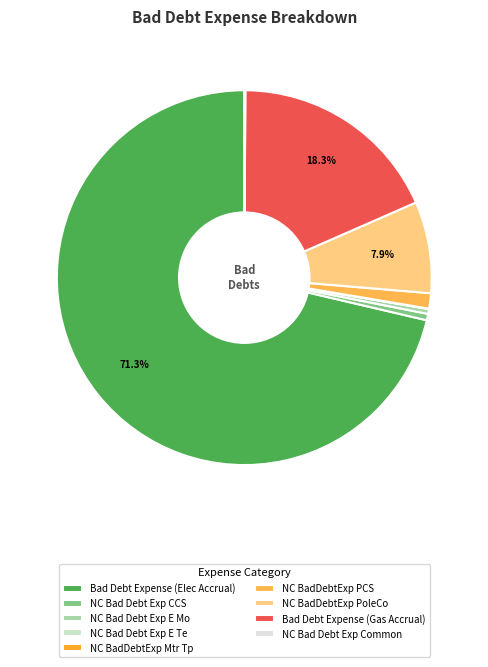

True or false: NC Bad Debt Exp Common accounts for 0% of the total.

True